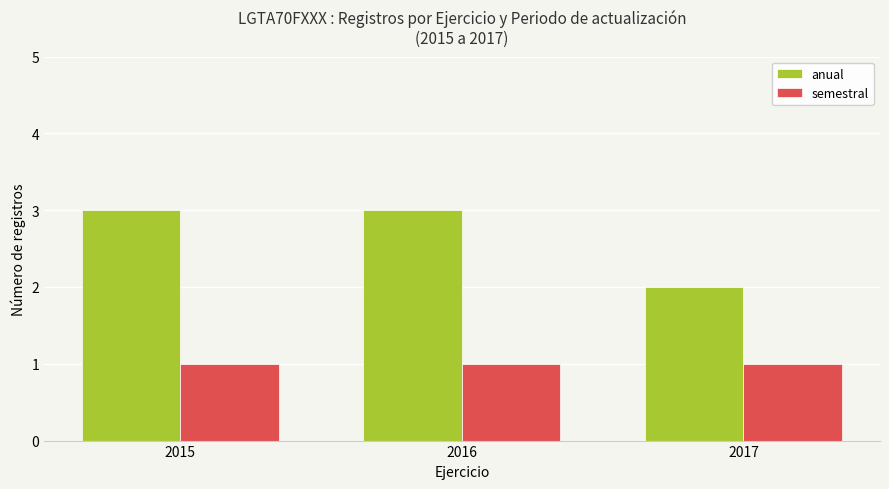

At how many categories does at least one series exceed 1?

3